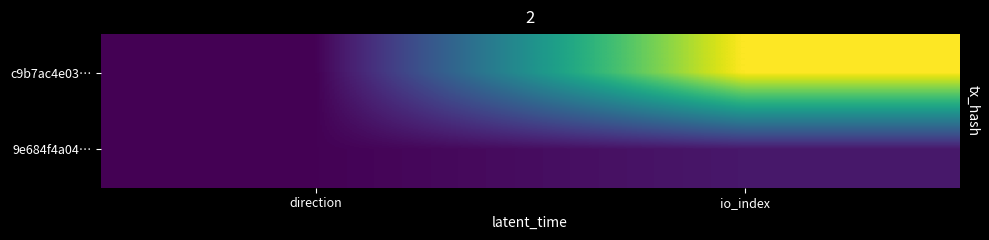

The value of c9b7ac4e03… at direction is -1. True or false?

True